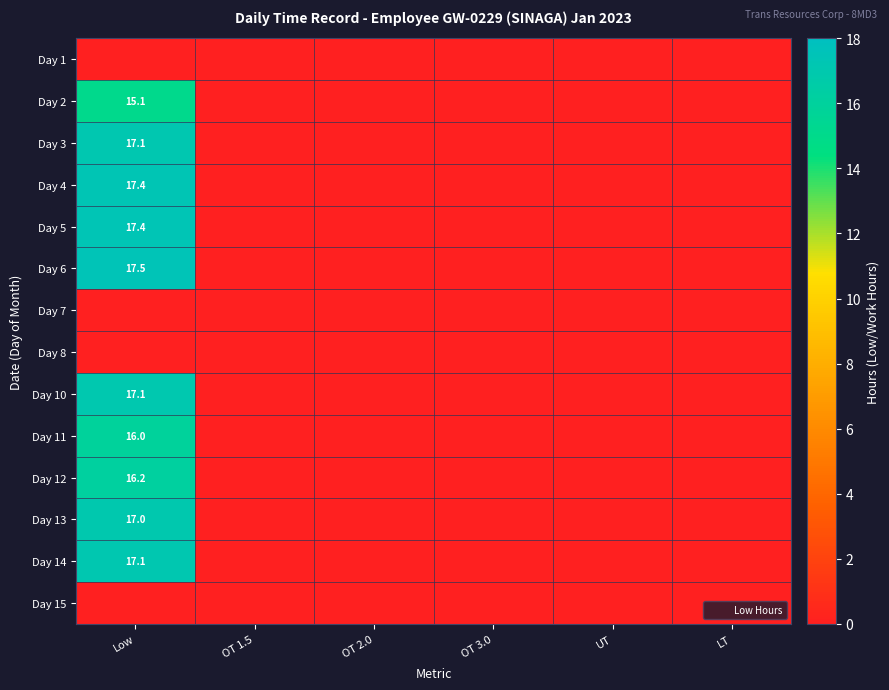

What is the sum of all Day 5 values?

17.4